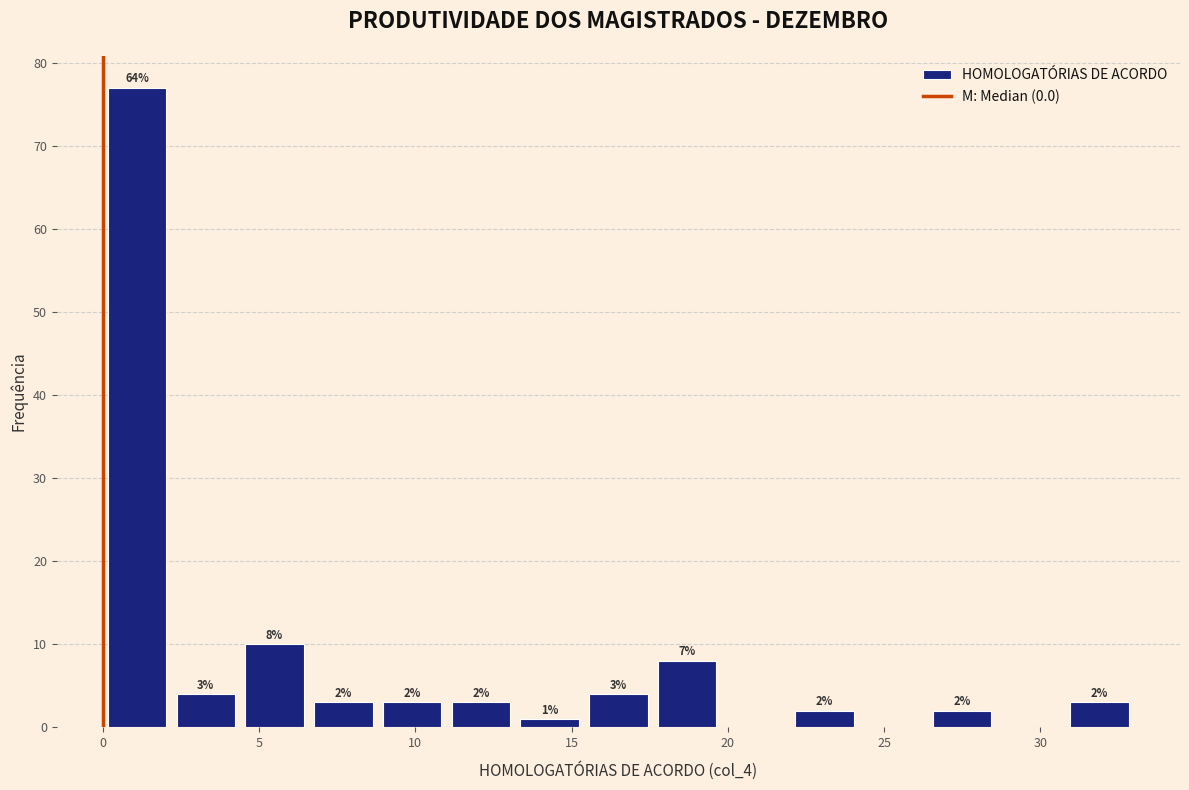

Over which range of the x-axis is the bar tallest?

0.0 to 2.2